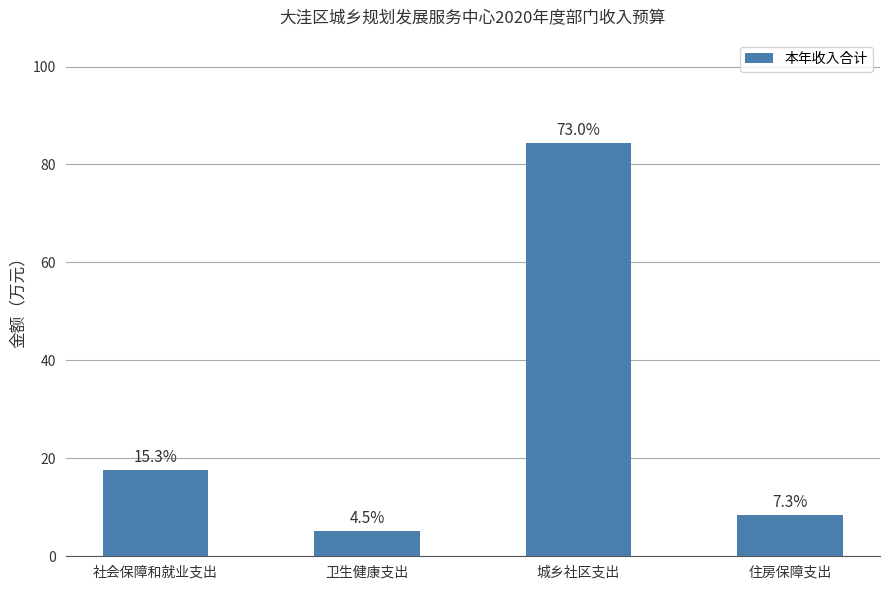

What is the difference between the second highest and minimum values?

12.5